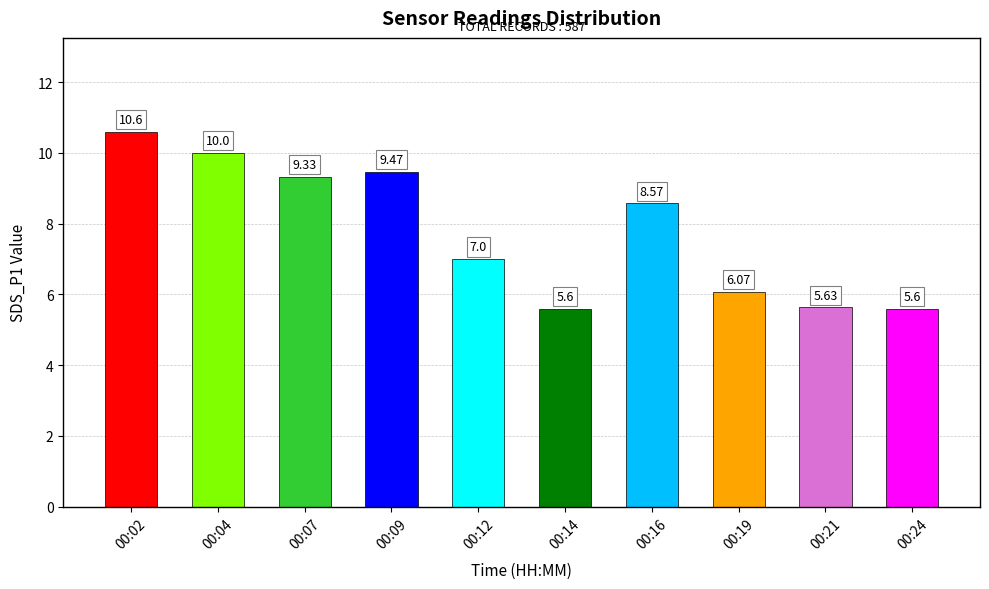

Is it true that the value at 00:21 is 2.3?

False